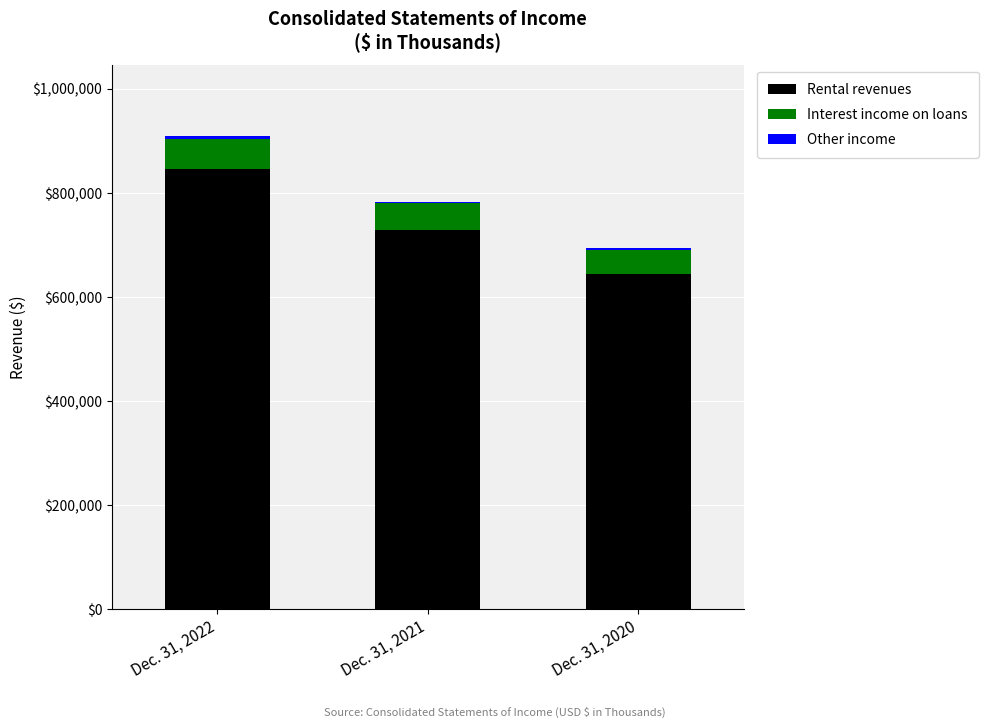

The value of Rental revenues at Dec. 31, 2021 is 729061. True or false?

True